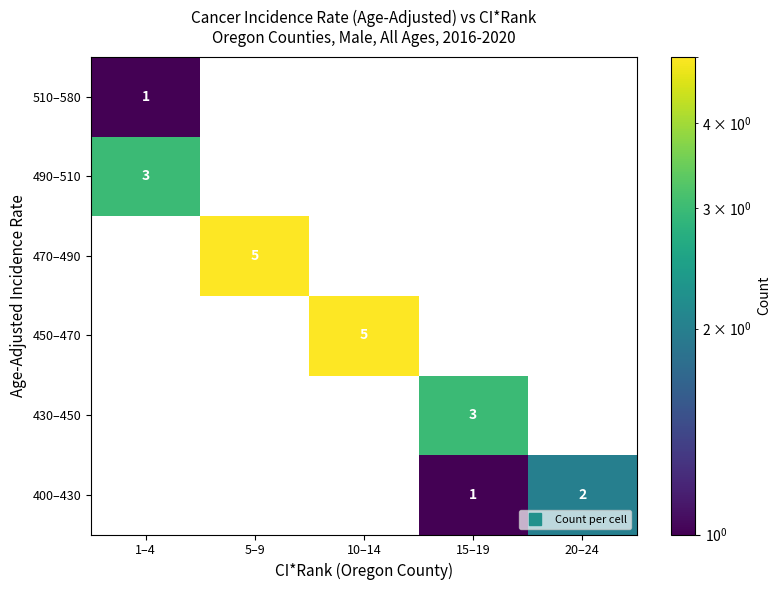

How many 450–470 values are between 0 and 1?

4